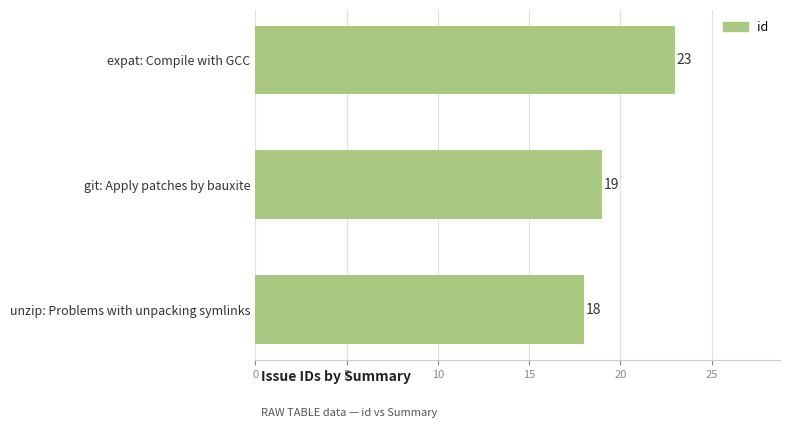

Reading bottom to top, extract all data points from this chart.

unzip: Problems with unpacking symlinks=18	git: Apply patches by bauxite=19	expat: Compile with GCC=23